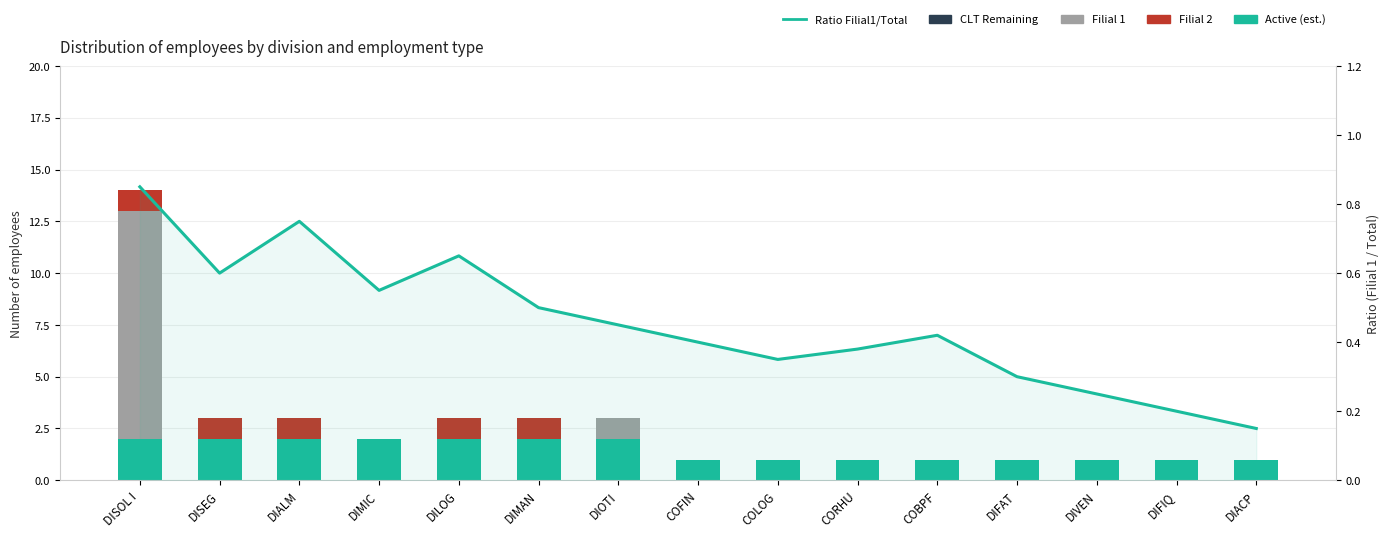

What position from the right is DIVEN?

3